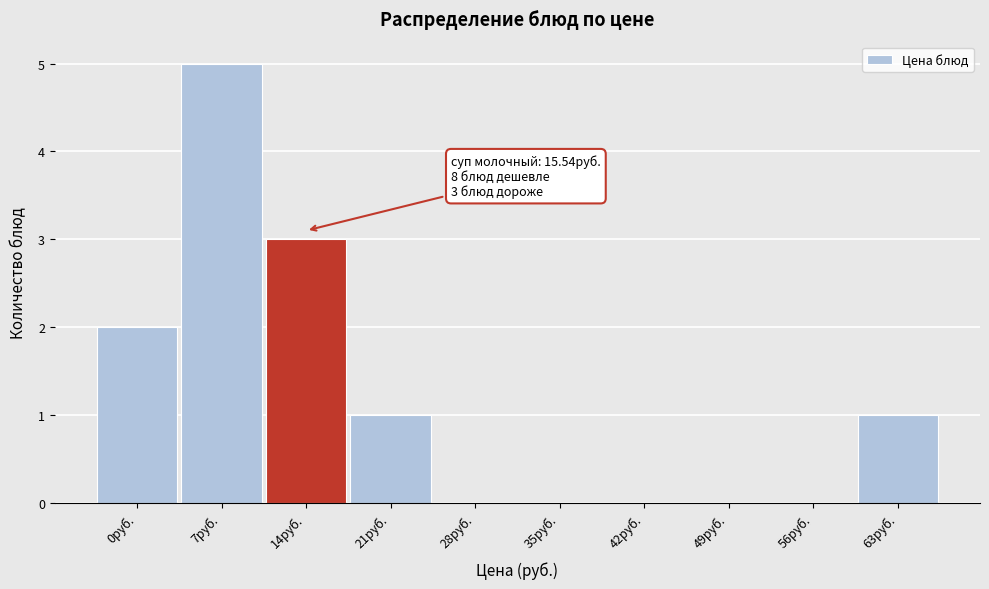

Reading right to left, what are all the values shown in this chart?

63руб.=1	56руб.=0	49руб.=0	42руб.=0	35руб.=0	28руб.=0	21руб.=1	14руб.=3	7руб.=5	0руб.=2